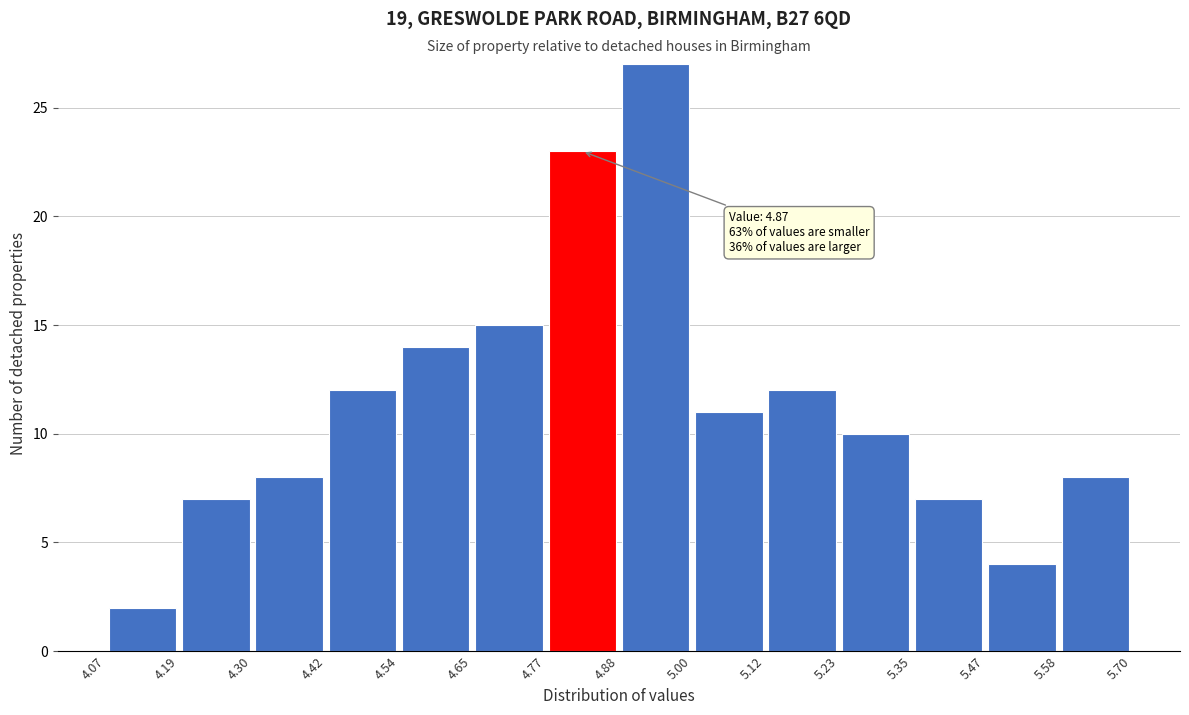

Over which range of the x-axis is the bar tallest?

4.88 to 5.00